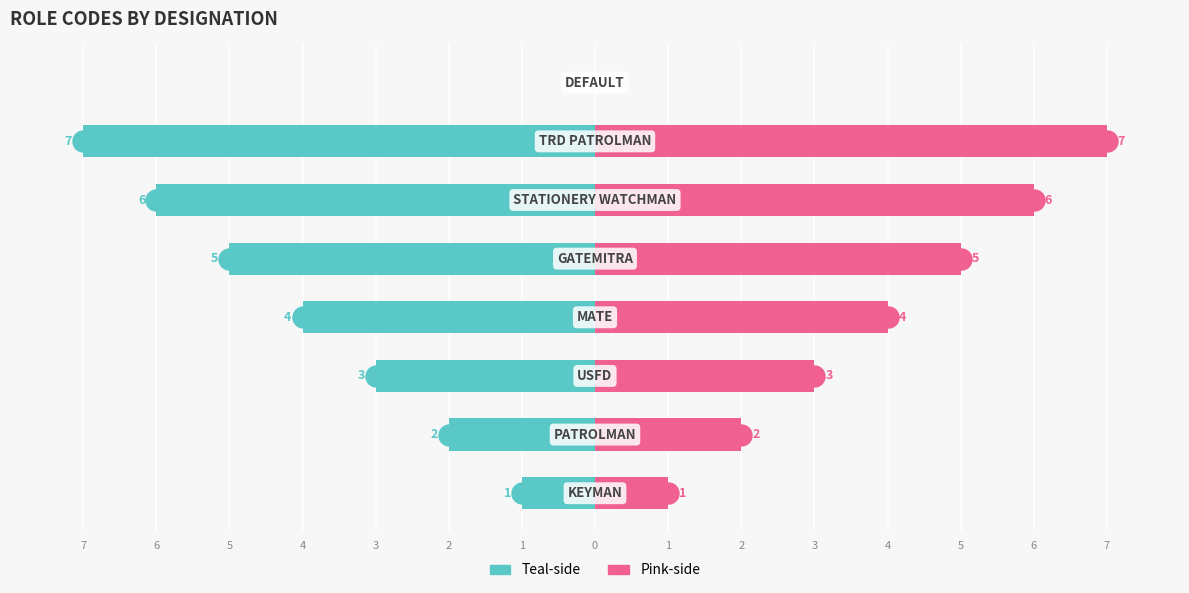

Which series has the largest total across all categories?

Pink-side